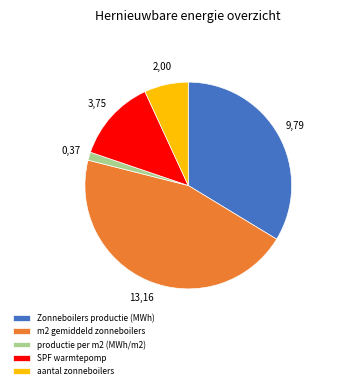

Rank the categories by value from highest to lowest.

m2 gemiddeld zonneboilers, Zonneboilers productie (MWh), SPF warmtepomp, aantal zonneboilers, productie per m2 (MWh/m2)